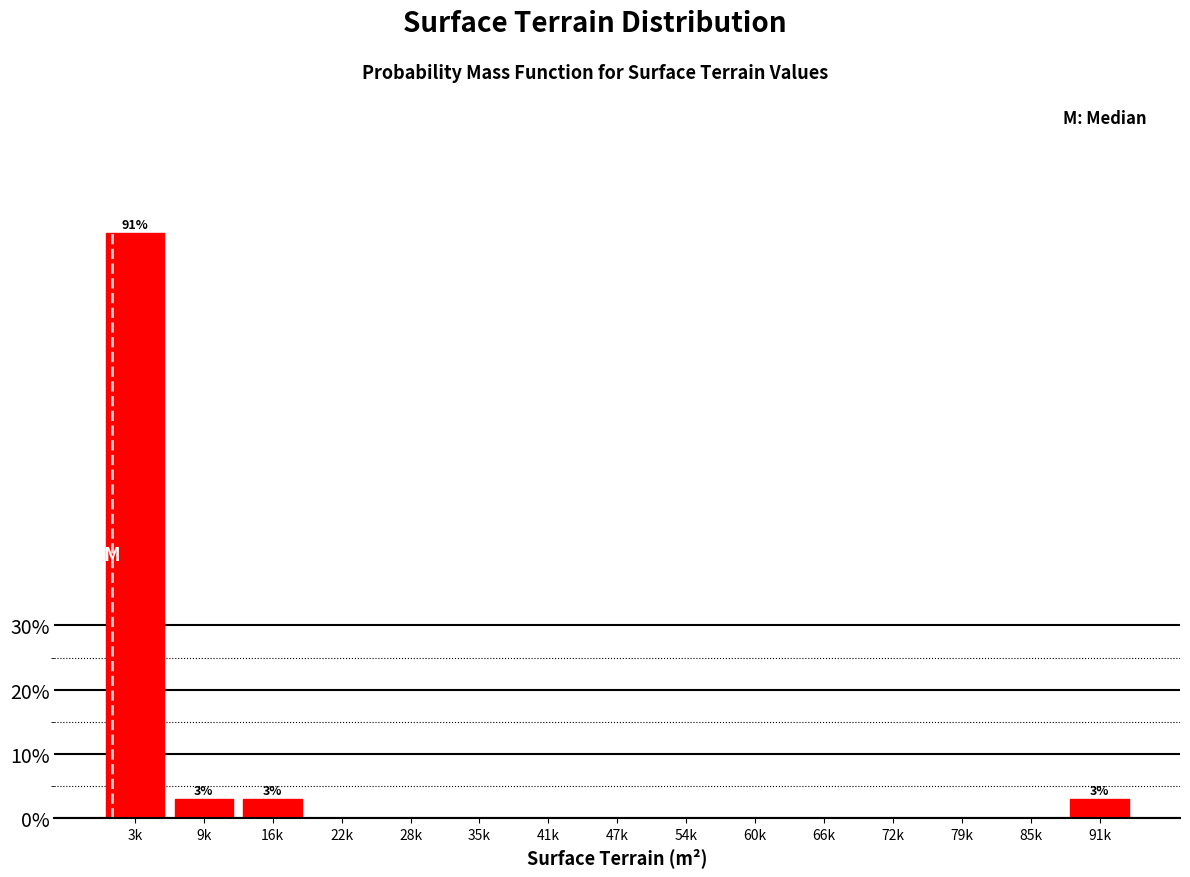

Reading right to left, transcribe all the data shown in this chart.

91k=2.9	85k=0.0	79k=0.0	72k=0.0	66k=0.0	60k=0.0	54k=0.0	47k=0.0	41k=0.0	35k=0.0	28k=0.0	22k=0.0	16k=2.9	9k=2.9	3k=91.2